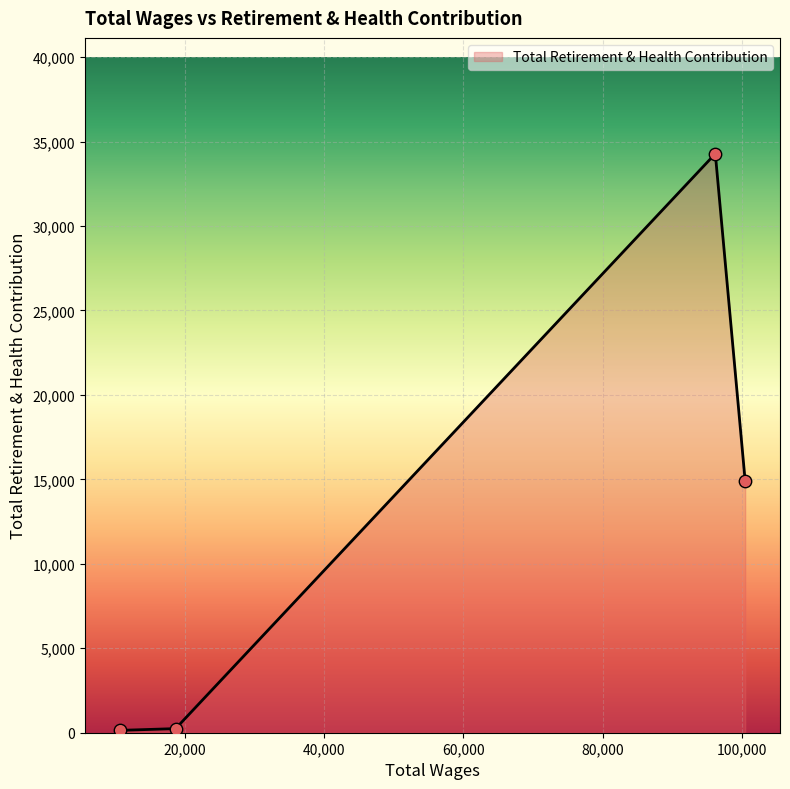

What is the maximum value shown in the chart?

34280